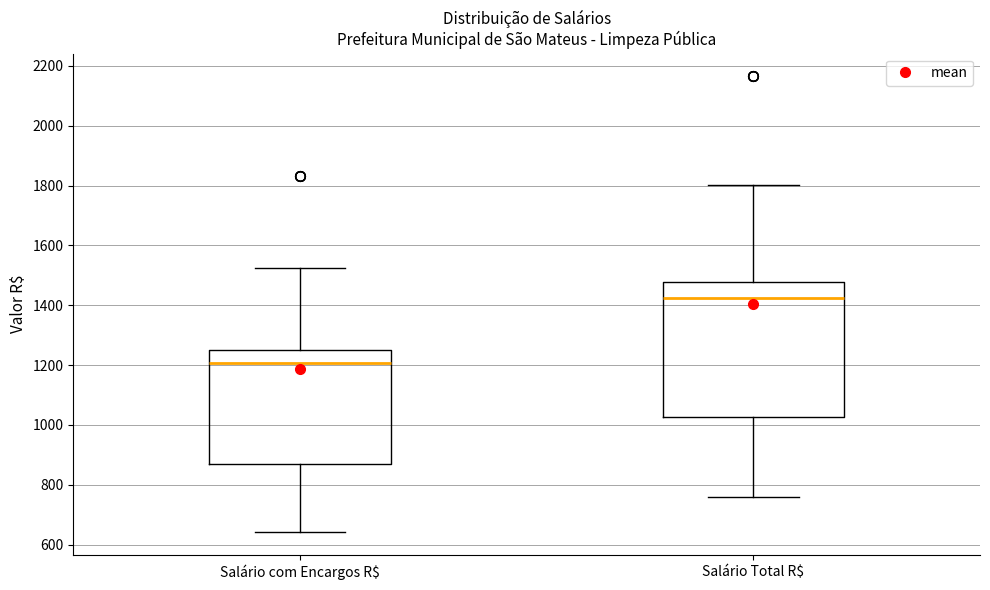

Where is the lower edge of the box for Salário com Encargos R$ on the y-axis? The values are not printed on the chart, so give them approximately, as read against the axis.

880